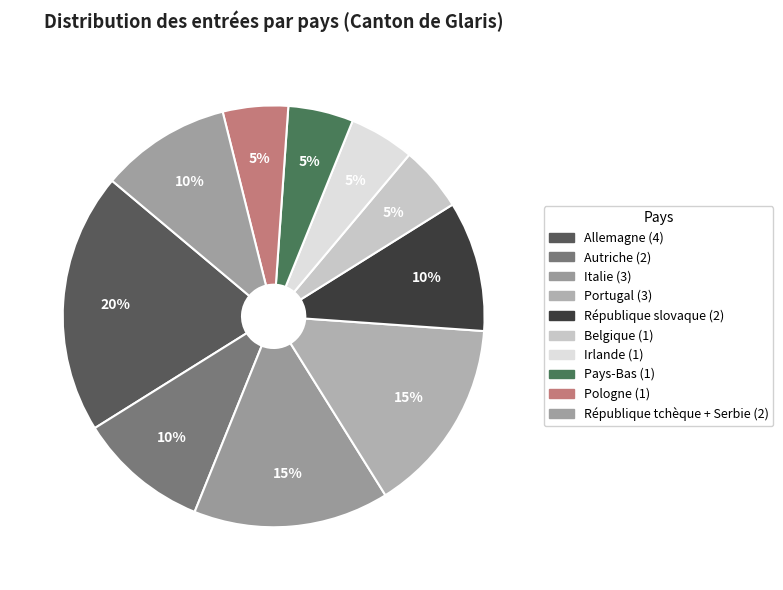

What percentage is NOT represented by Pays-Bas?

95.0%